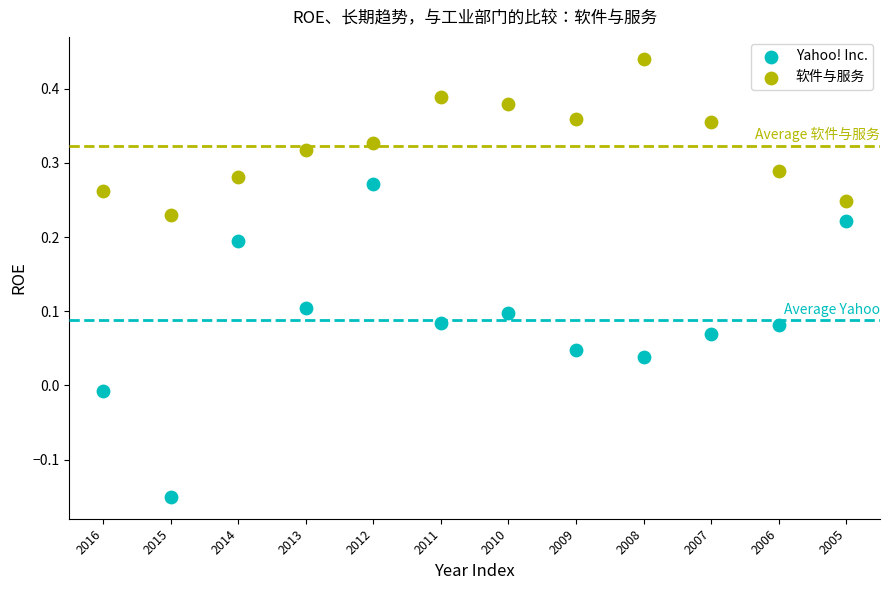

Which series contains the highest Y value?

软件与服务